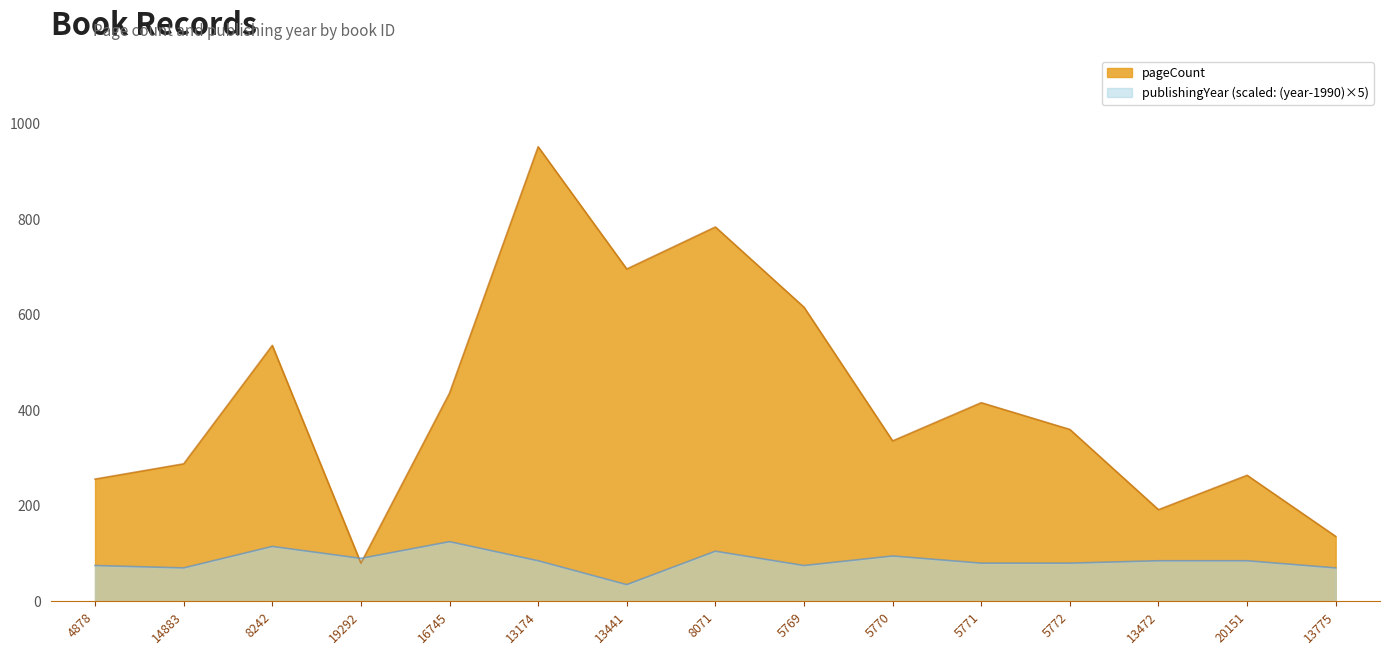

What are all the series names shown in the legend?

pageCount, publishingYear (scaled: (year-1990)×5)